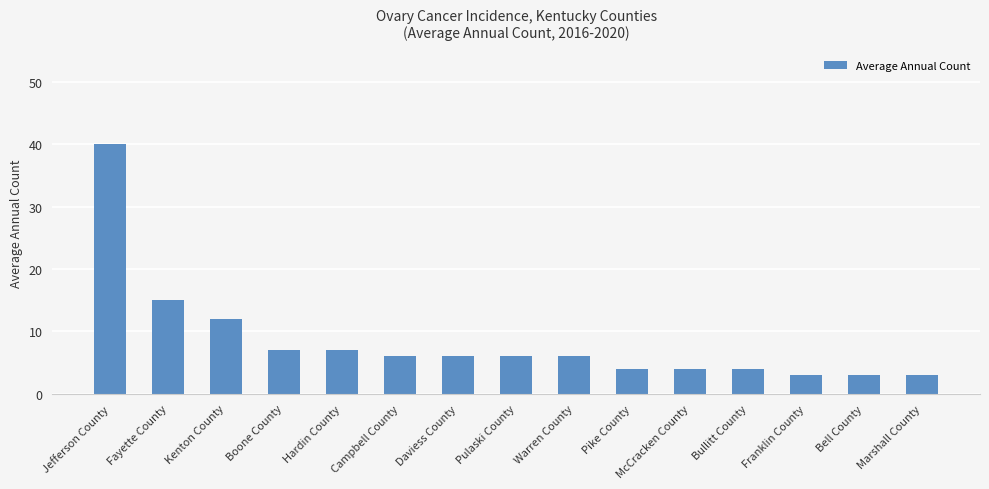

Which label corresponds to the largest value in the chart?

Jefferson County